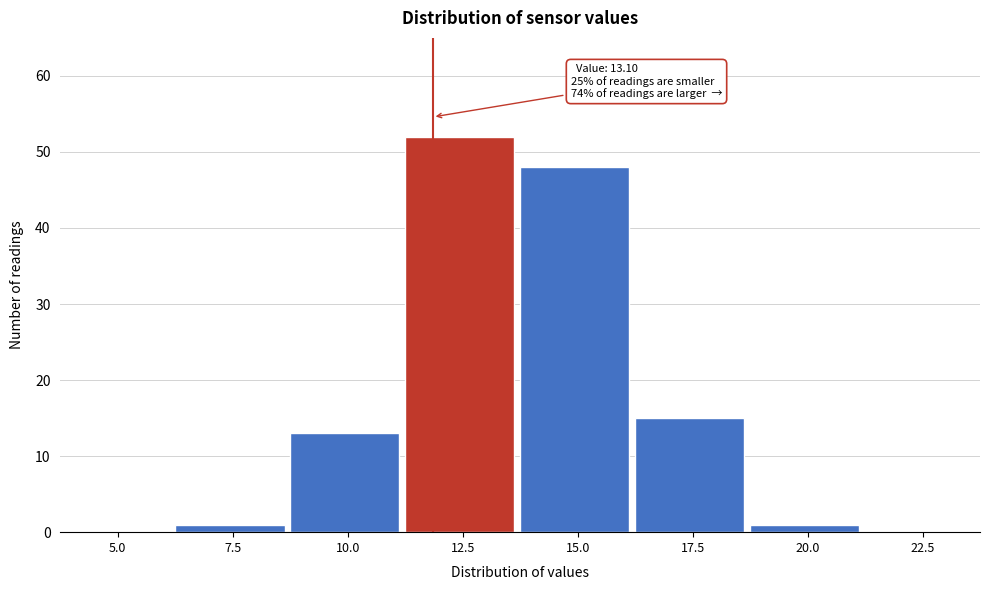

Reading left to right, extract all data points from this chart.

5.0=0	7.5=1	10.0=13	12.5=52	15.0=48	17.5=15	20.0=1	22.5=0